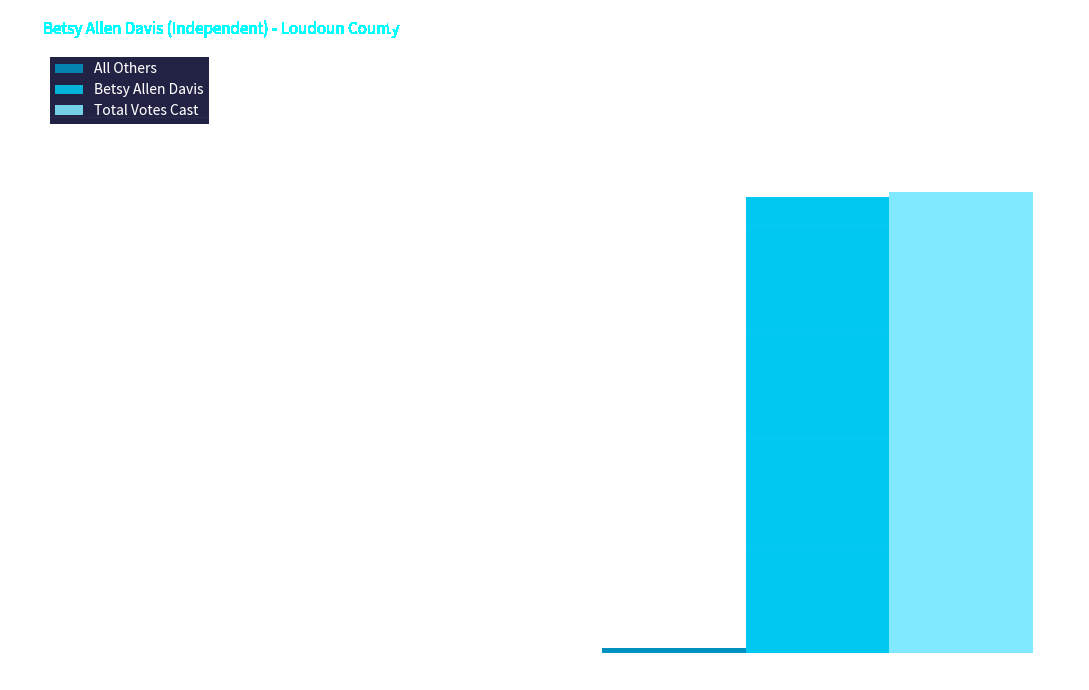

Is the value of Total Votes Cast at Middleburg - 1600 greater than the value of Betsy Allen Davis at Middleburg - 1600?

Yes